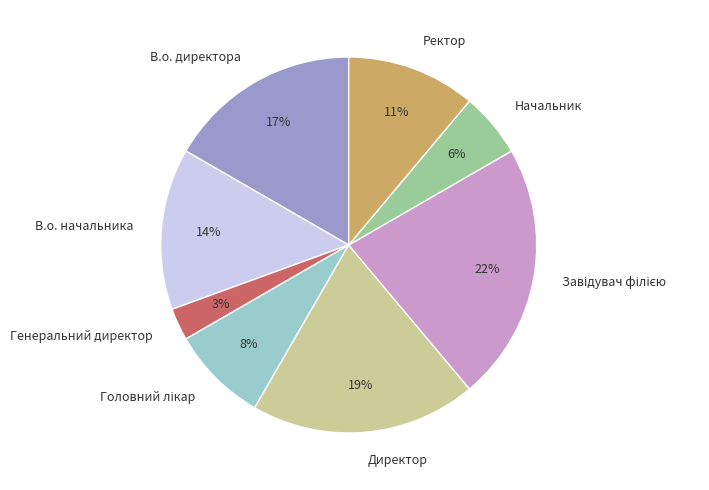

Which slice is the smallest?

Генеральний директор